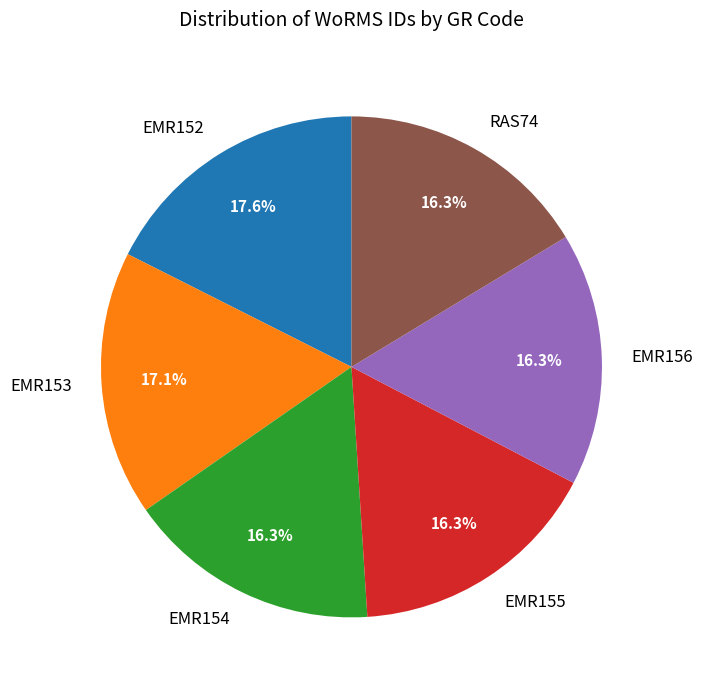

To the nearest percent, what is the difference between the EMR155 and EMR153 slice percentages?

1%